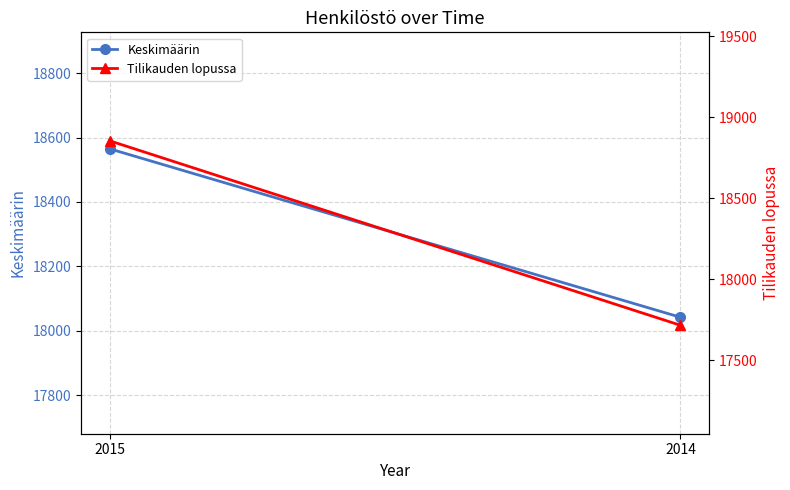

What is the spread (max minus min) of values at 2015?

291